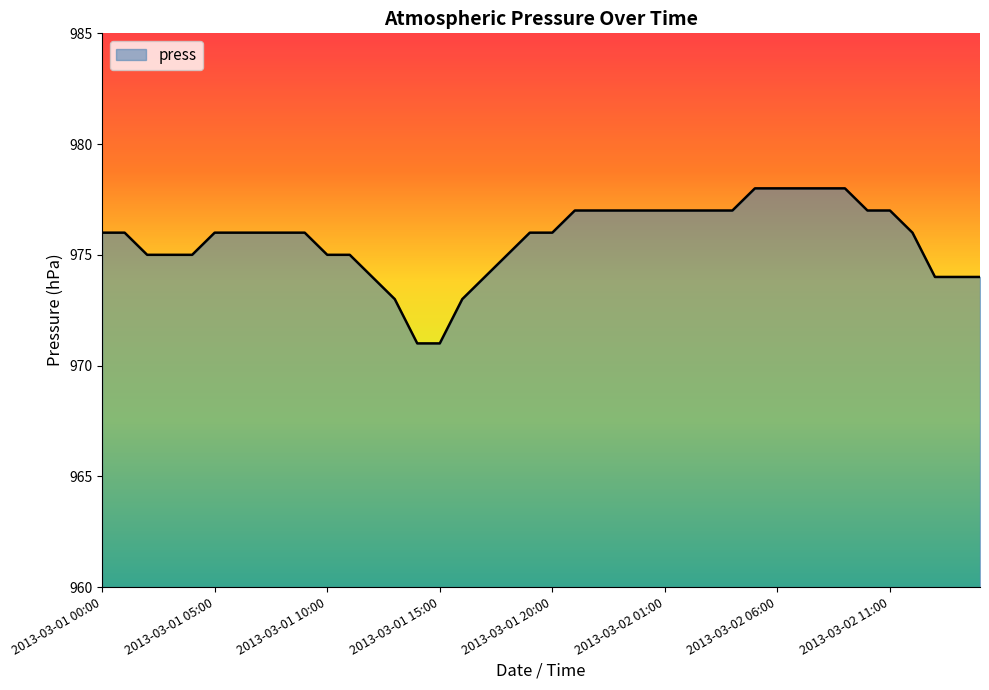

What is the minimum value shown in the chart?

971